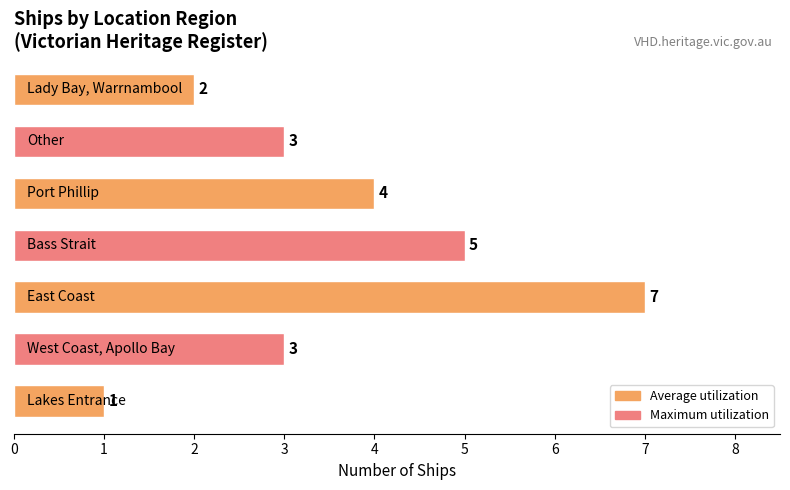

What is the sum of all values?

25